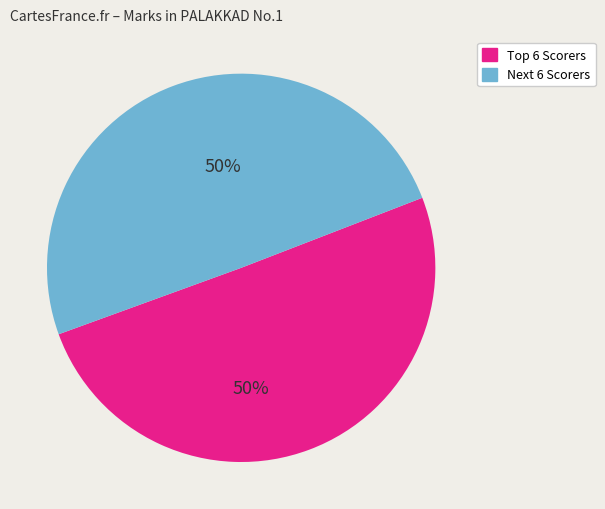

The Next 6 Scorers slice represents 62% of the pie. True or false?

False